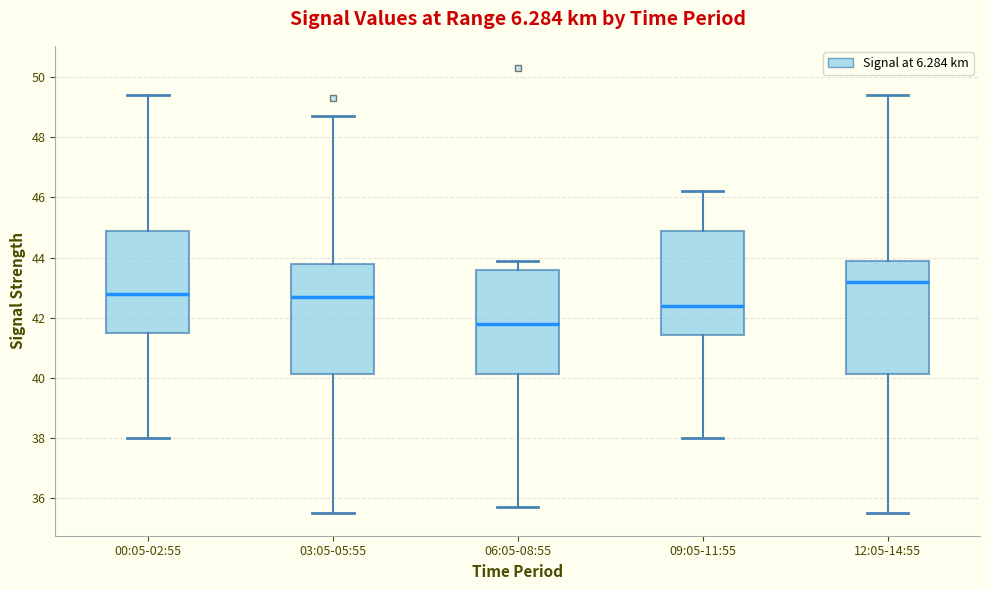

Where is the upper edge of the box for 12:05-14:55 on the y-axis? The values are not printed on the chart, so give them approximately, as read against the axis.

43.8